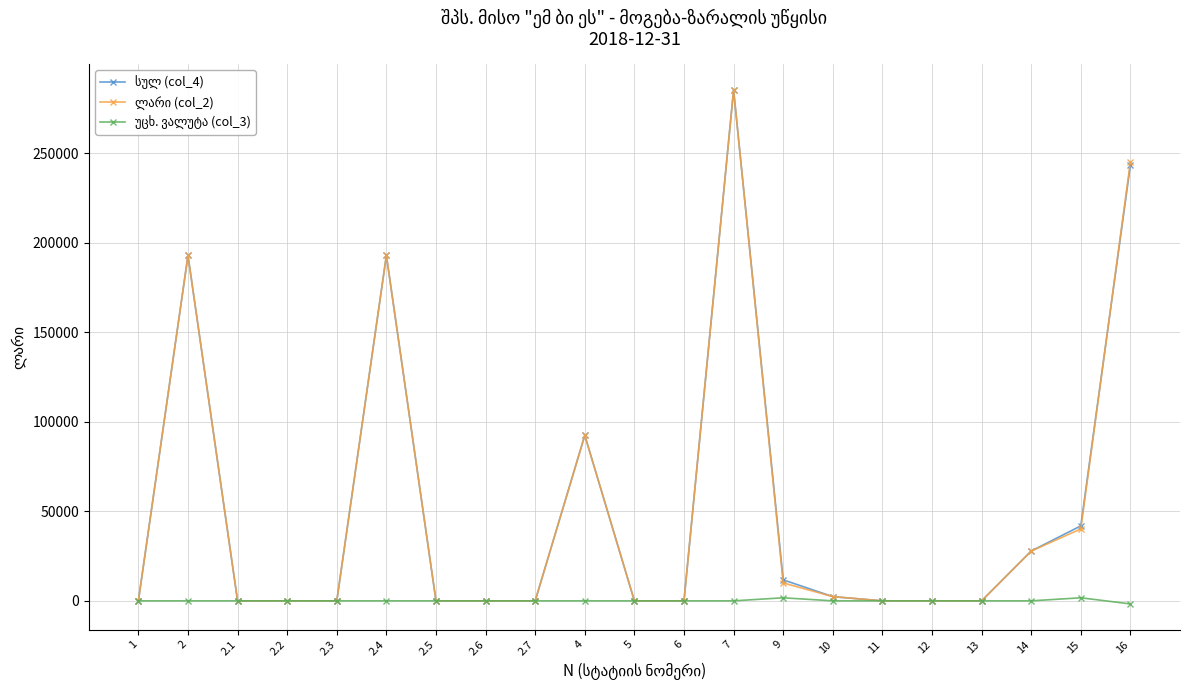

At which category is the sum across all series the highest?

7